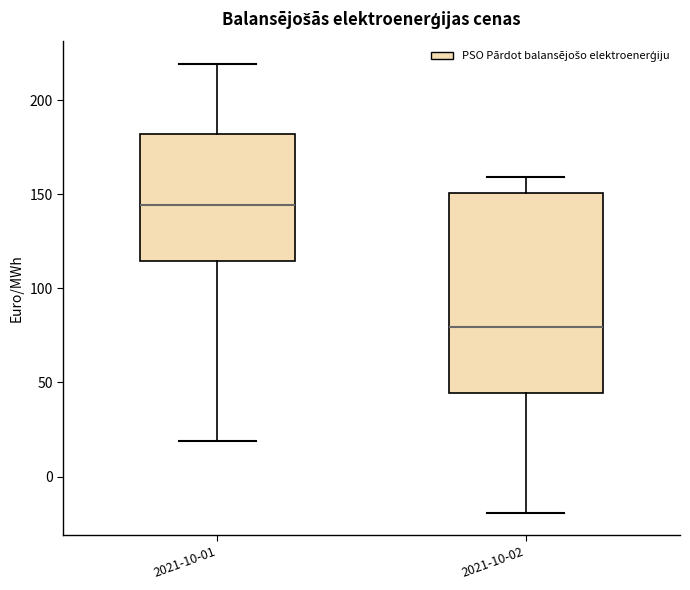

Where does the lower whisker of the box for 2021-10-01 end on the y-axis? The values are not printed on the chart, so give them approximately, as read against the axis.

20